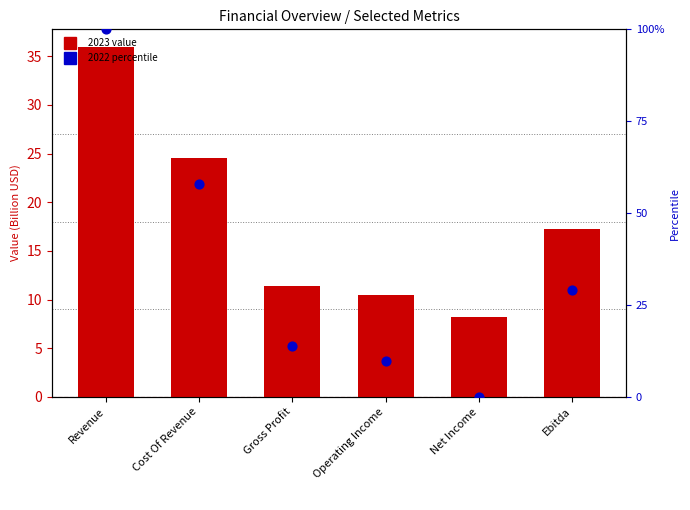

Which series reaches the maximum Y coordinate?

2022 (percentile)